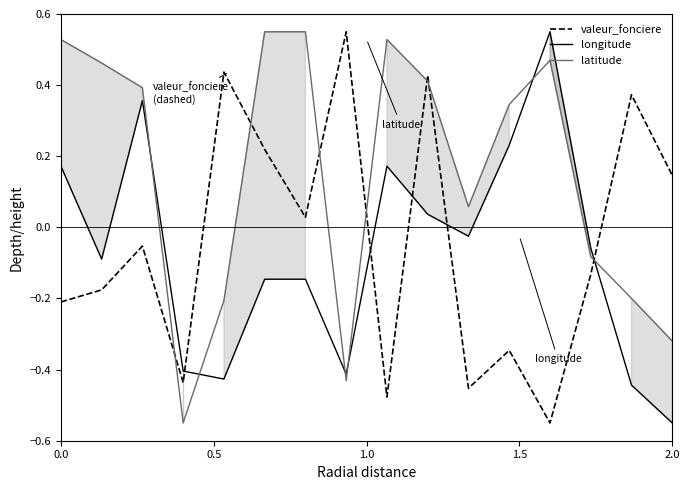

Which series ends up on top after the final intersection of latitude and longitude?

latitude